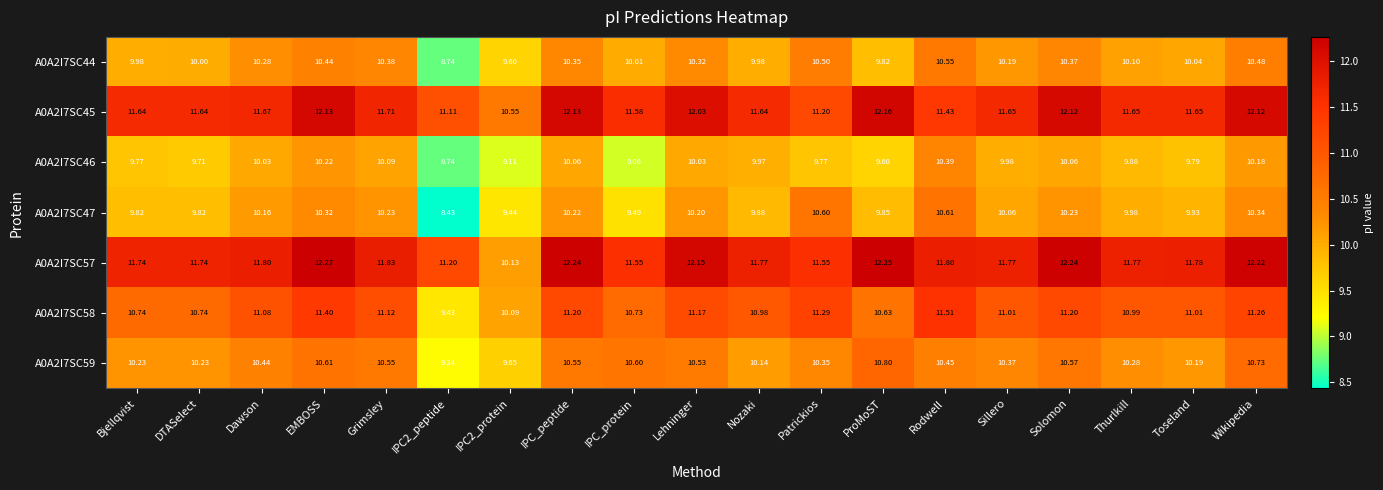

At which category is the sum across all series the highest?

EMBOSS